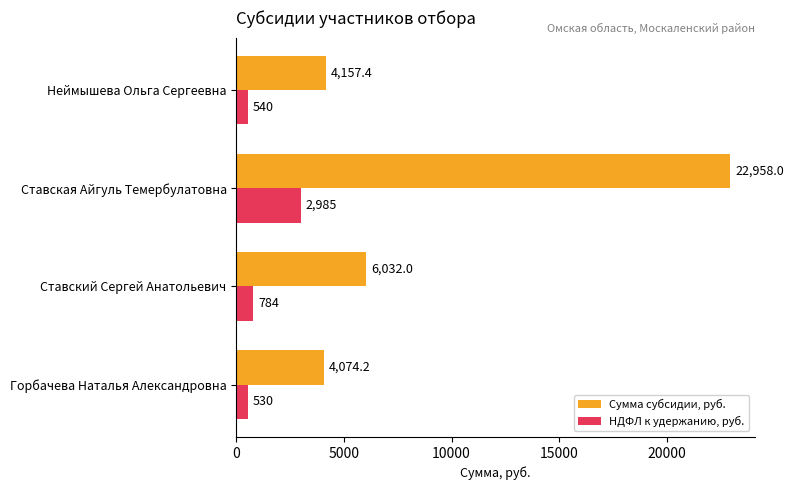

The value of Сумма субсидии, руб. at Неймышева Ольга Сергеевна is 7229.1. True or false?

False